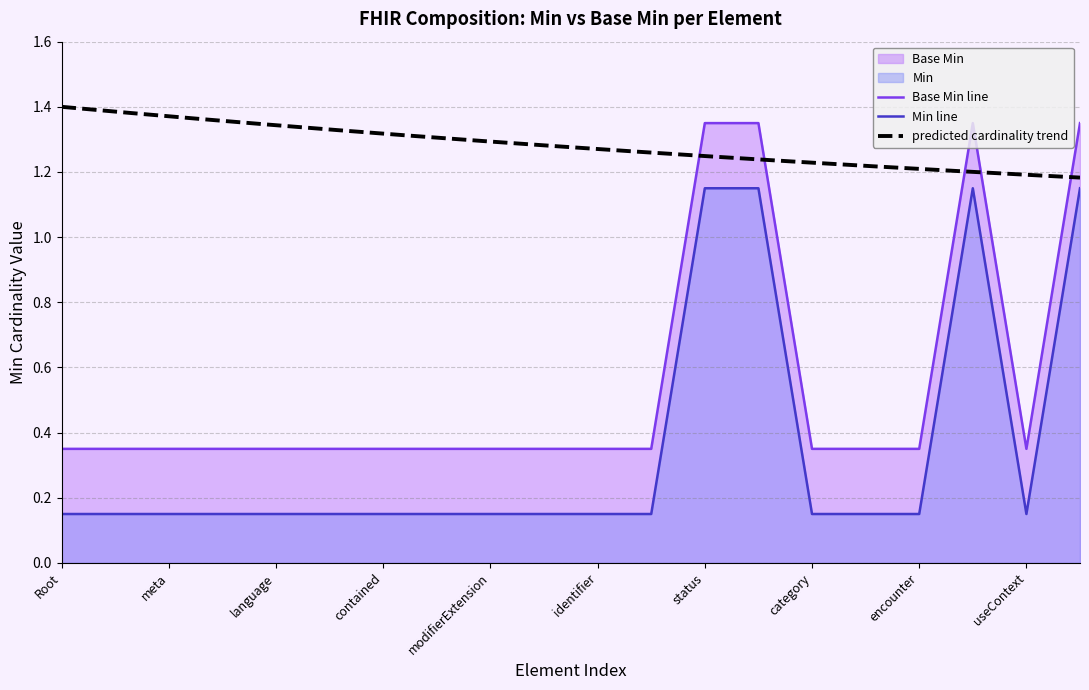

True or false: Base Min line and Min line intersect in this chart.

False